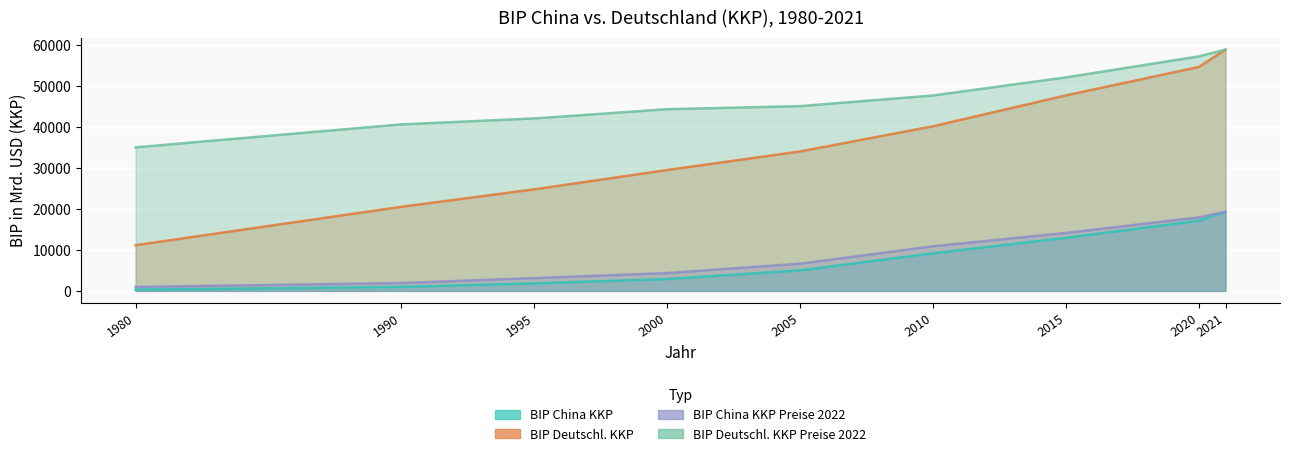

Reading left to right, list all the values displayed in this chart.

BIP China KKP: 1980=307.0	1990=967.0	1995=1837.0	2000=2886.0	2005=5003.0	2010=9160.0	2015=12926.0	2020=17104.0	2021=19260.0
BIP Deutschl. KKP: 1980=11130.0	1990=20483.0	1995=24738.0	2000=29444.0	2005=33963.0	2010=40101.0	2015=47622.0	2020=54551.0	2021=58757.0
BIP China KKP Preise 2022: 1980=964.3	1990=1914.7	1995=3119.2	2000=4337.7	2005=6629.0	2010=10872.9	2015=14115.2	2020=17907.9	2021=19260.0
BIP Deutschl. KKP Preise 2022: 1980=34959.3	1990=40556.3	1995=42005.1	2000=44254.3	2005=45001.0	2010=47599.9	2015=52003.2	2020=57114.9	2021=58757.0